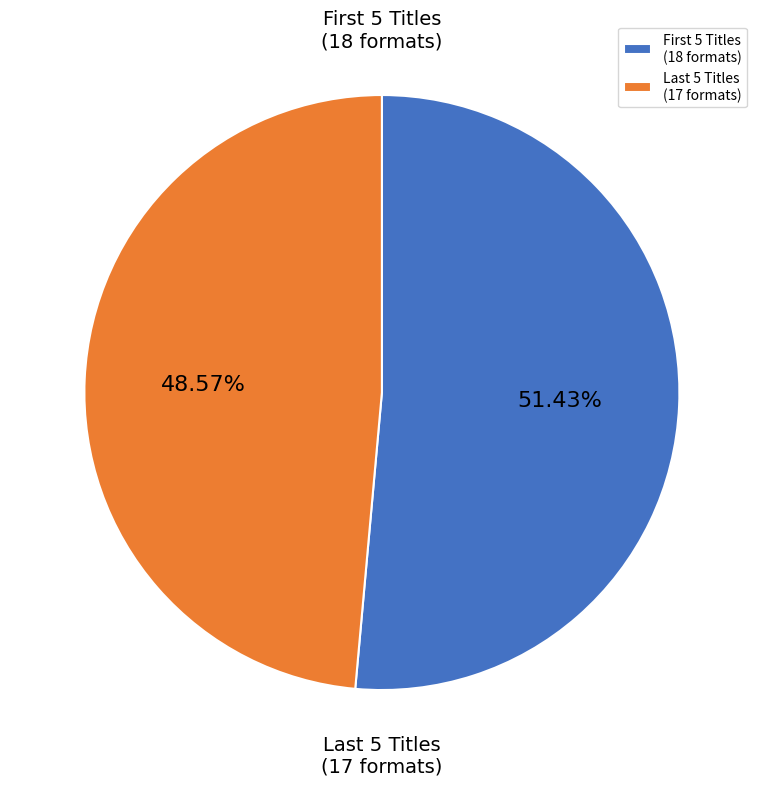

How many segments does this pie chart have?

2